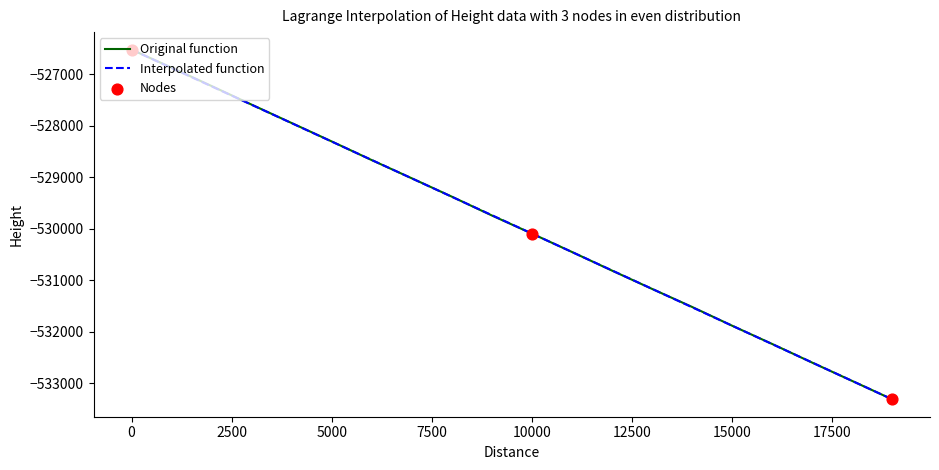

The value of Original function at 15000 is -926015. True or false?

False